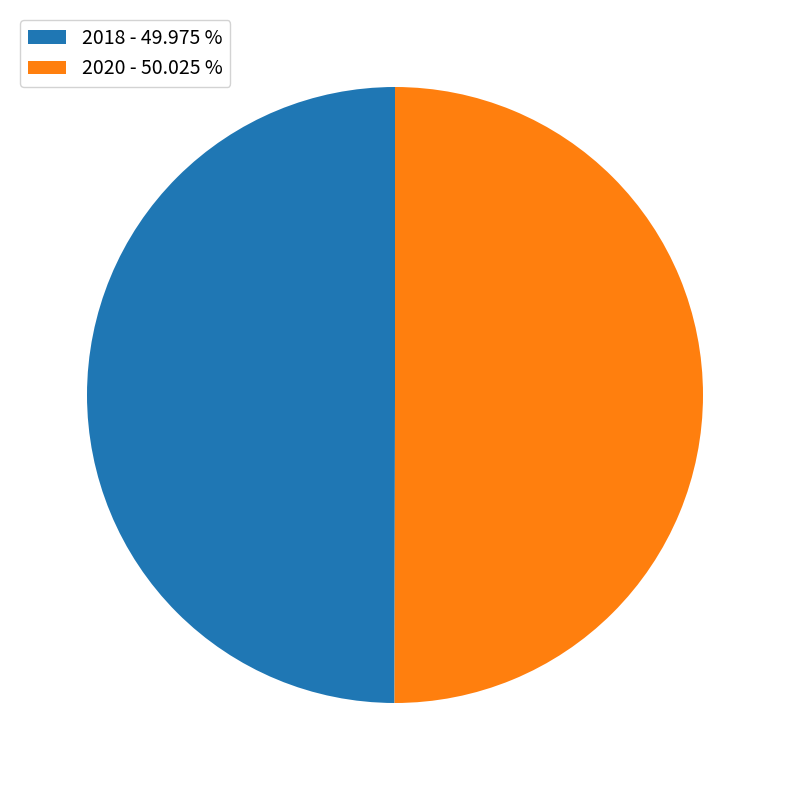

Do 2018 - 49.975 % and 2020 - 50.025 % together represent more than half of the pie?

Yes